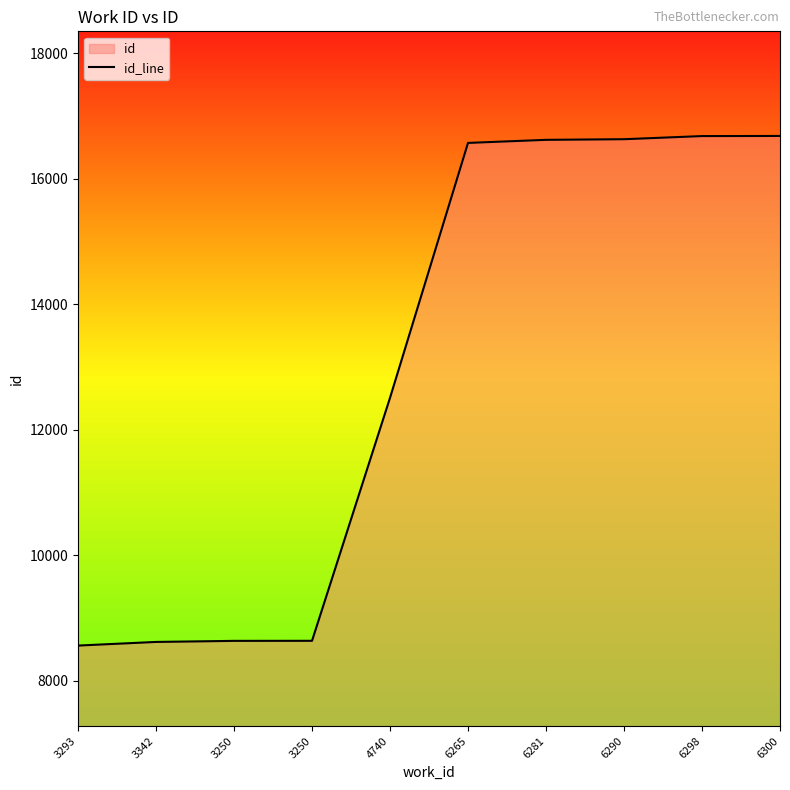

The value at 4740 is 4347. True or false?

False